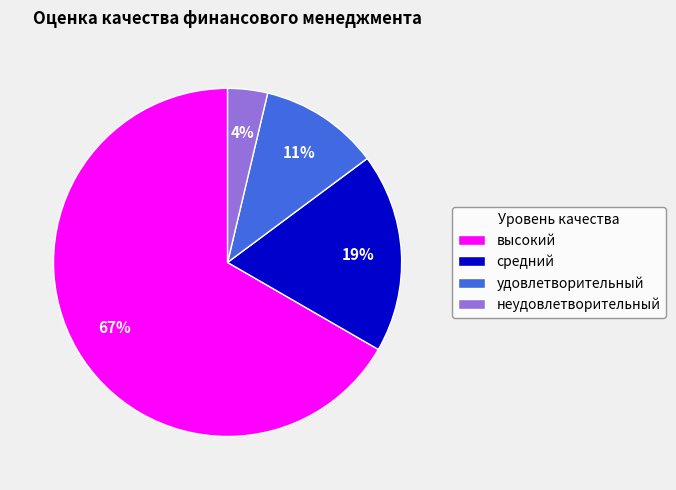

Rank the categories by value from lowest to highest.

неудовлетворительный, удовлетворительный, средний, высокий